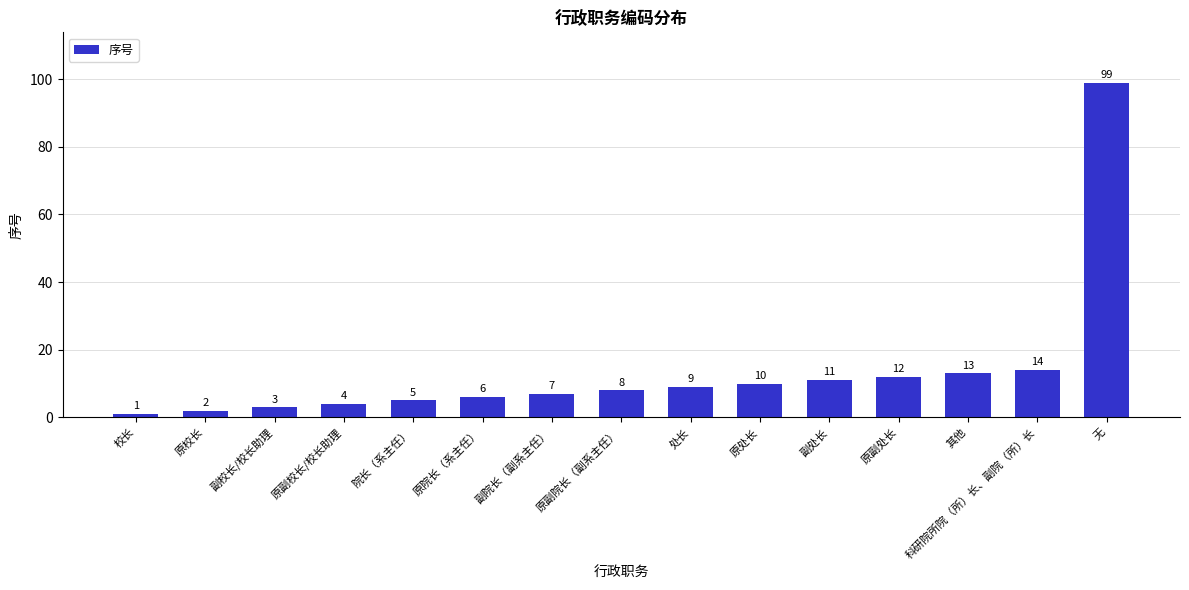

Which label corresponds to the largest value in the chart?

无